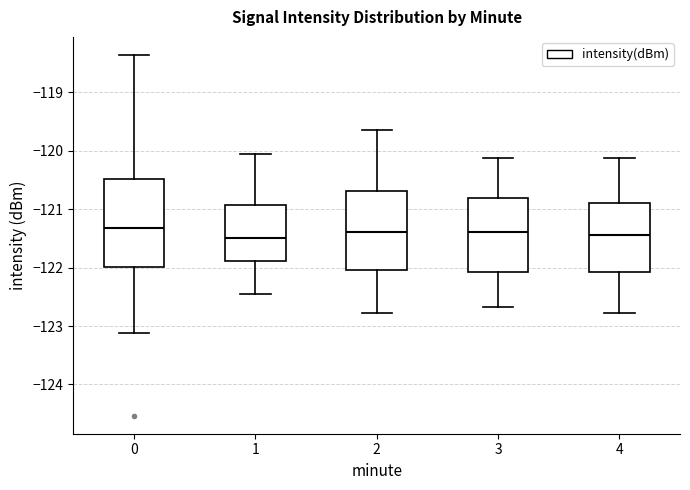

Where does the upper whisker of the box at x = 2 end on the y-axis? The values are not printed on the chart, so give them approximately, as read against the axis.

-119.6